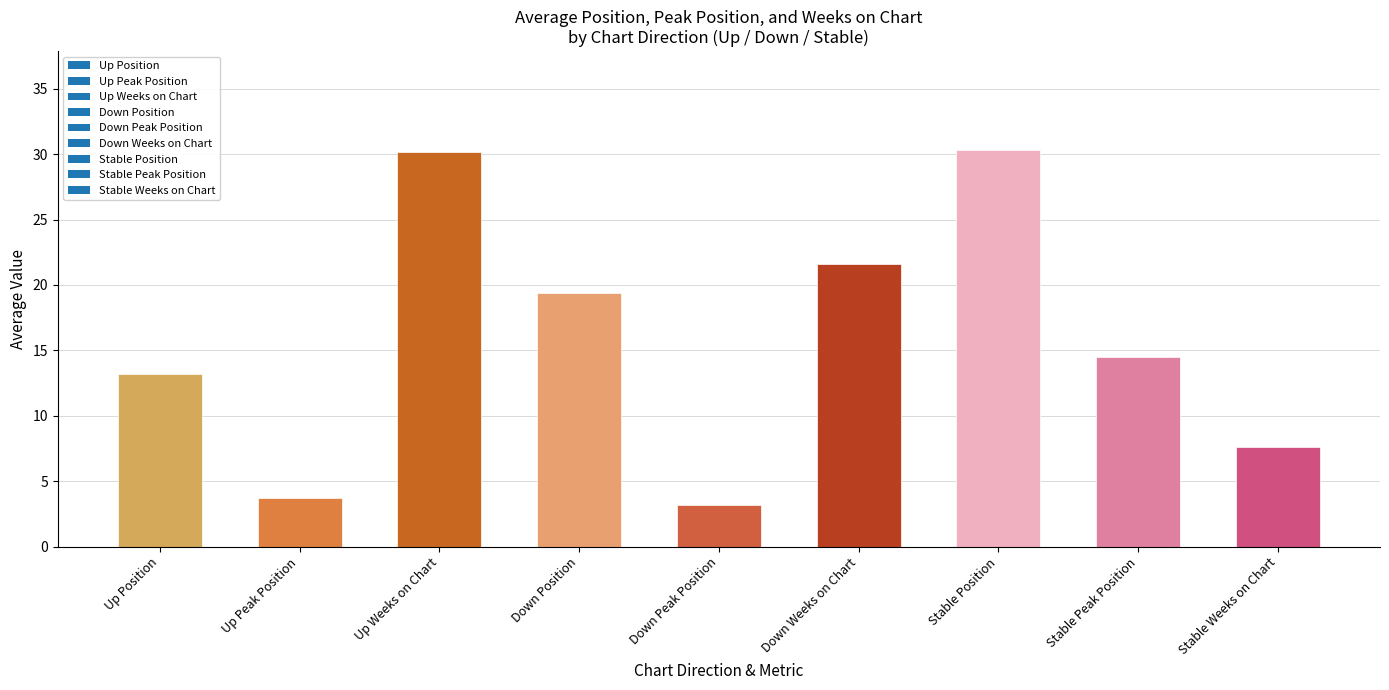

What position from the left is Stable Peak Position?

8